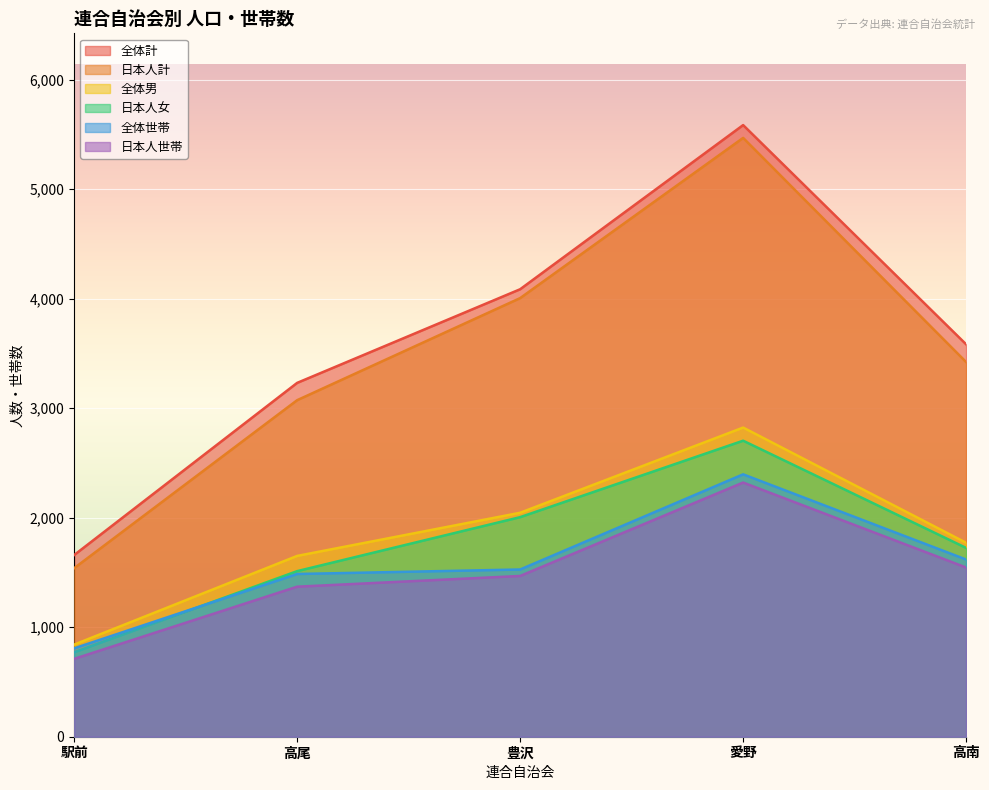

Reading left to right, list all the values displayed in this chart.

日本人世帯: 711	1370	1468	2321	1545
日本人計: 1539	3073	4005	5468	3421
全体計: 1659	3231	4086	5585	3583
日本人女: 771	1512	2005	2703	1724
全体男: 841	1651	2045	2823	1771
全体世帯: 807	1486	1527	2396	1618